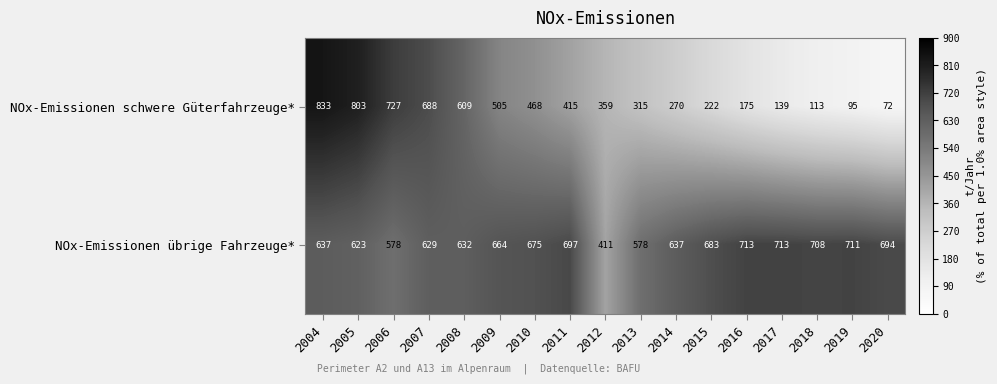

At how many categories does at least one series exceed 726?

3